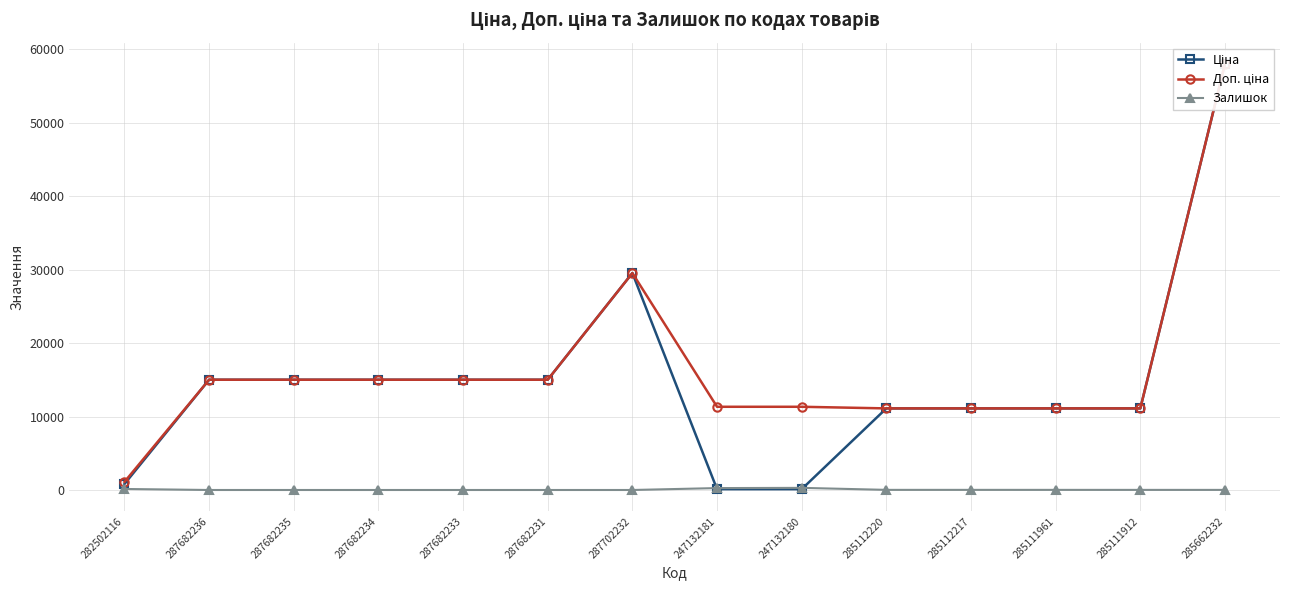

What is the label of the 1st point from the right?

285662232